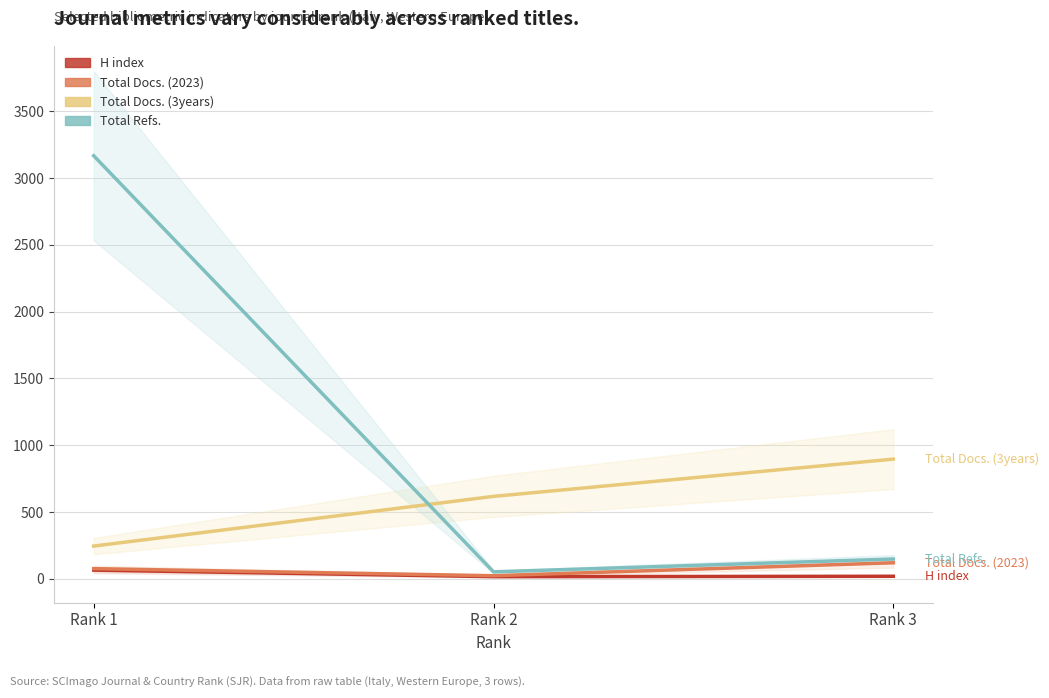

What are all the series names shown in the legend?

H index, Total Docs. (2023), Total Docs. (3years), Total Refs.